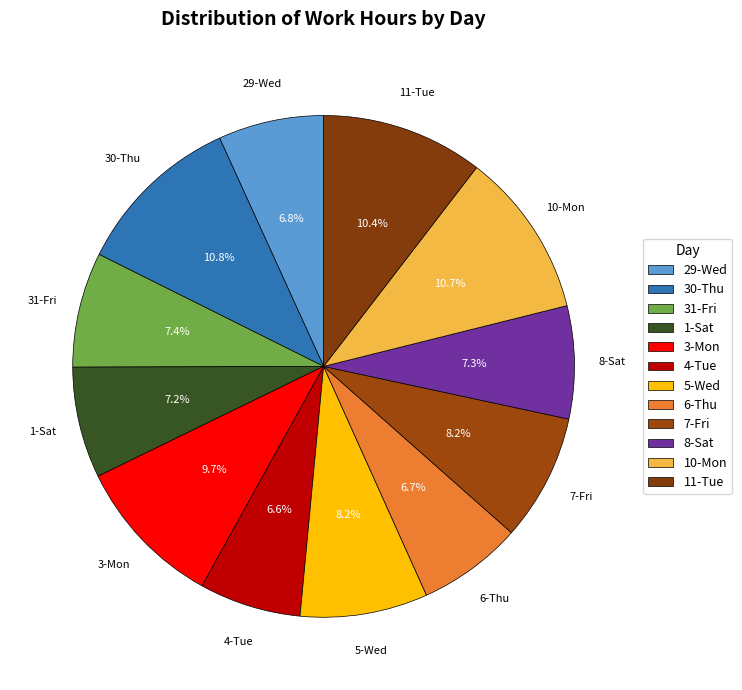

To the nearest percent, what portion does 11-Tue represent?

10%